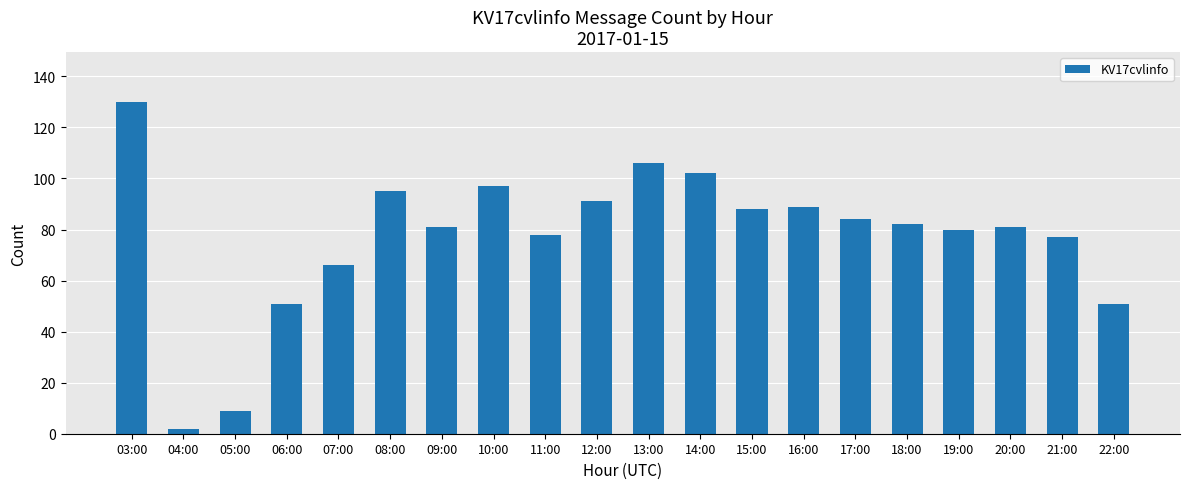

What is the label of the 11th bar from the right?

12:00